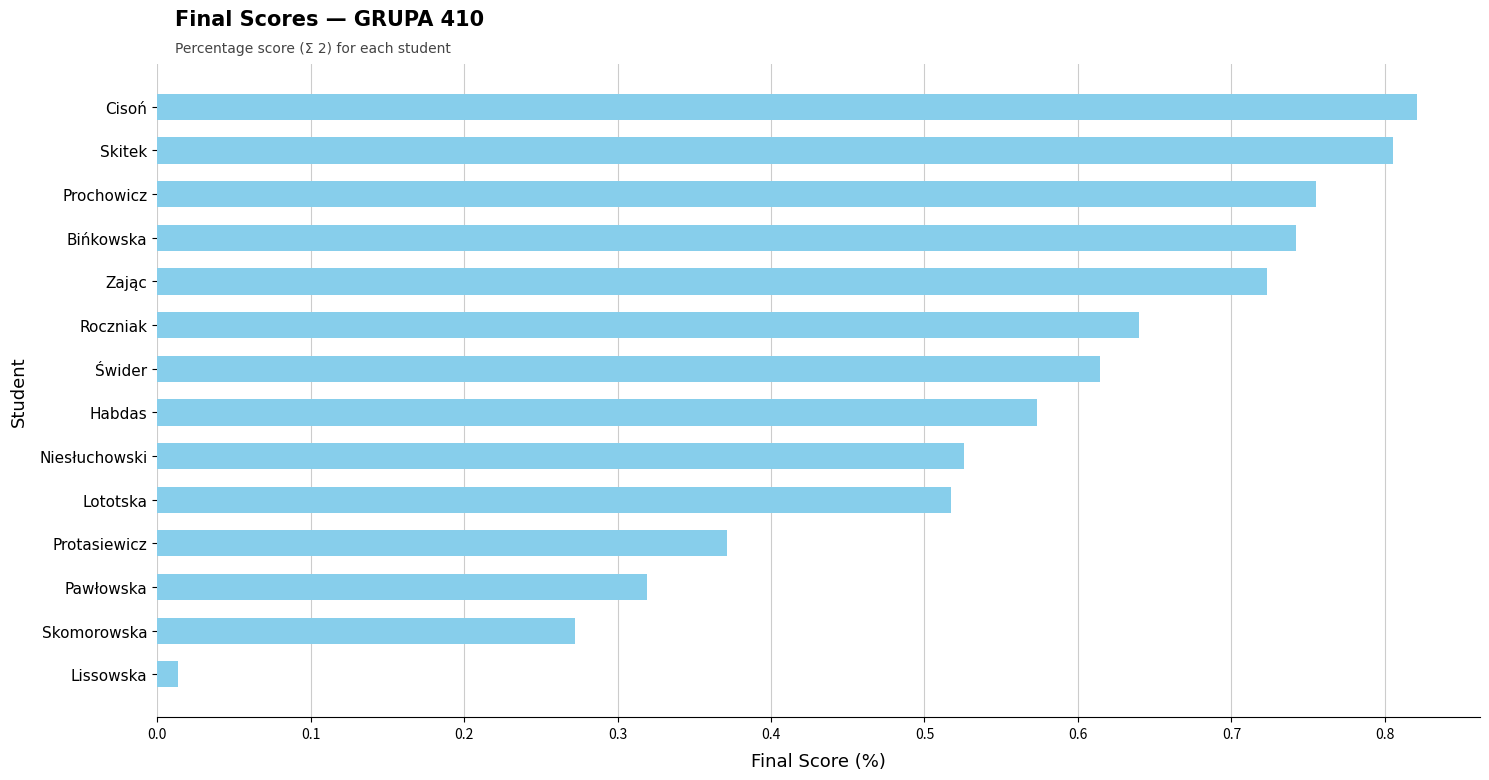

Is it true that the value at Roczniak is 0.9?

False